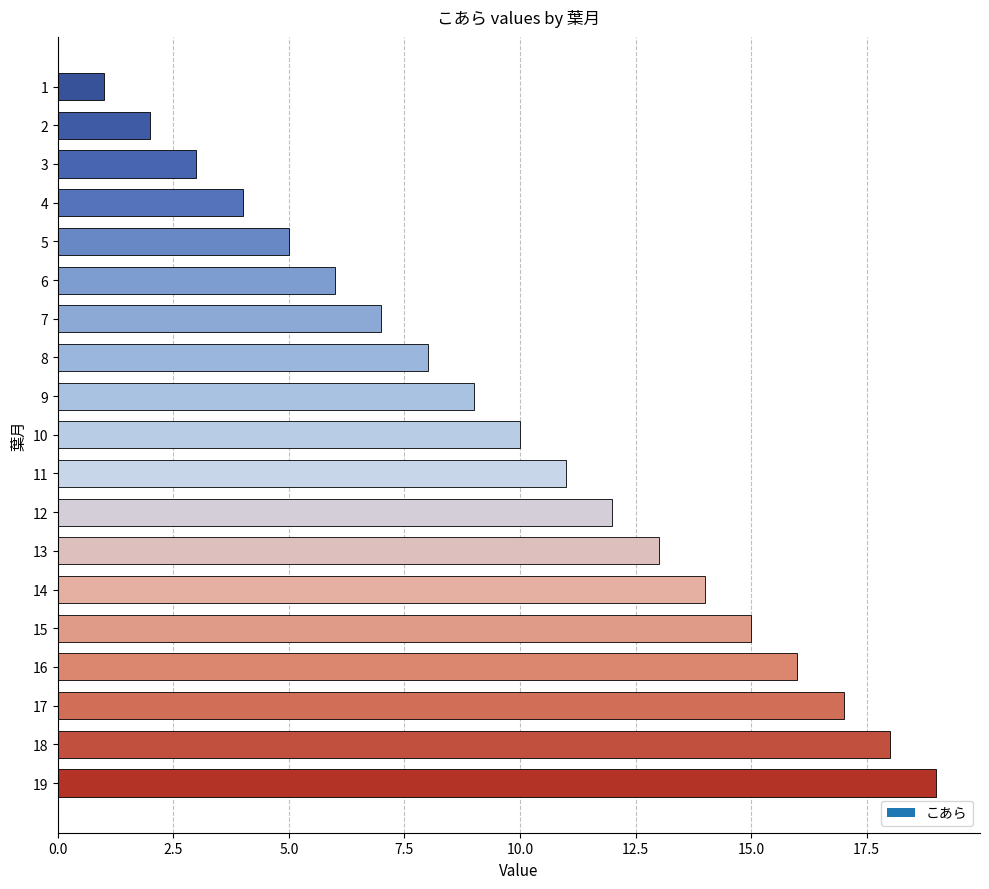

True or false: the data shows 10 at 10.

True